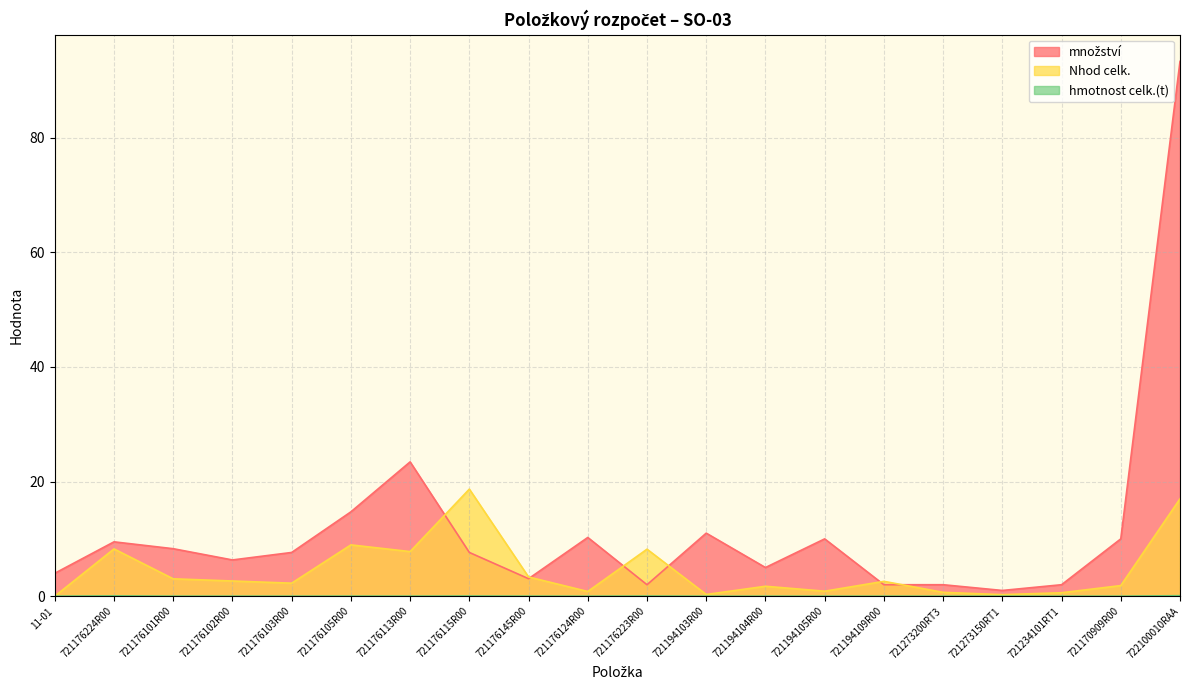

In hmotnost celk.(t), how many points are lower than both neighbors (excluding endpoints)?

4